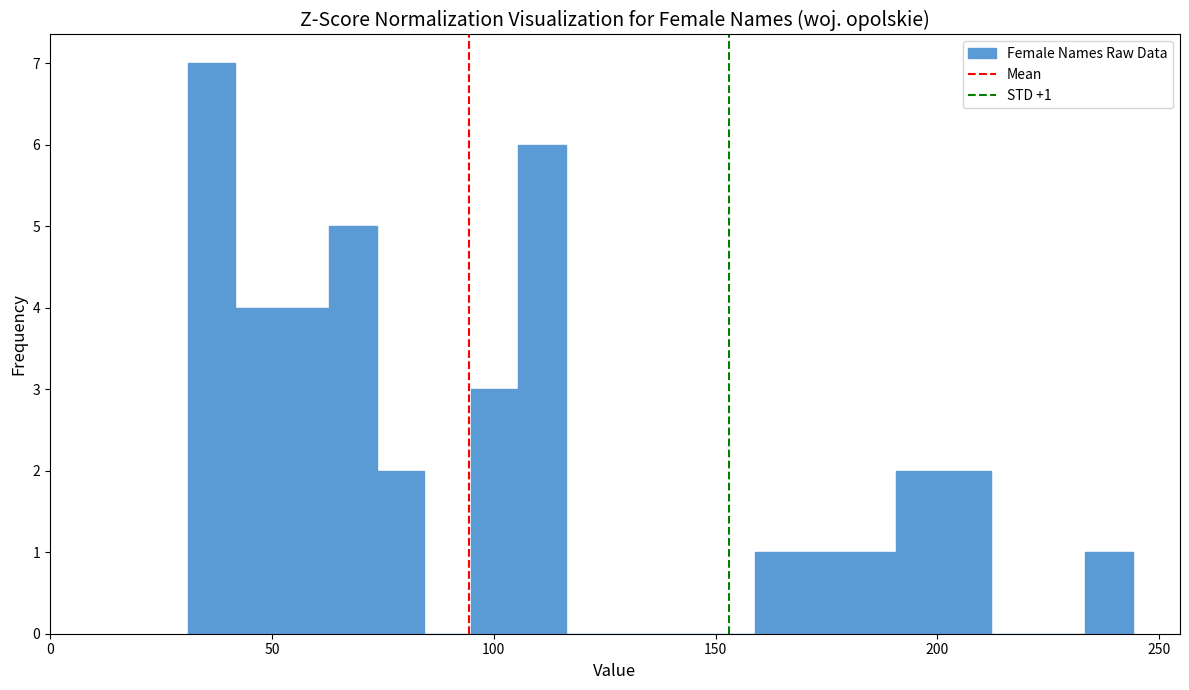

Around what value on the x-axis is the tallest bar? Give the approximate position of its centre, as read against the axis.

35